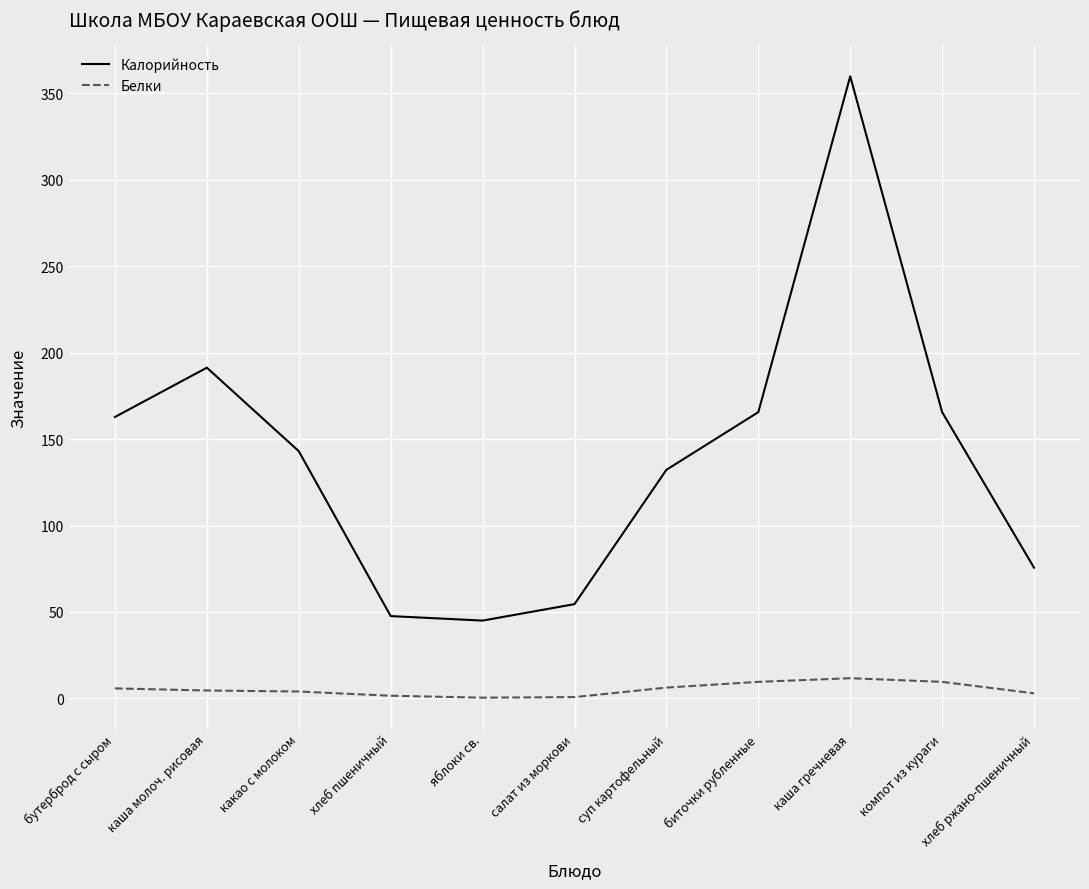

What is the greatest value displayed?

359.9